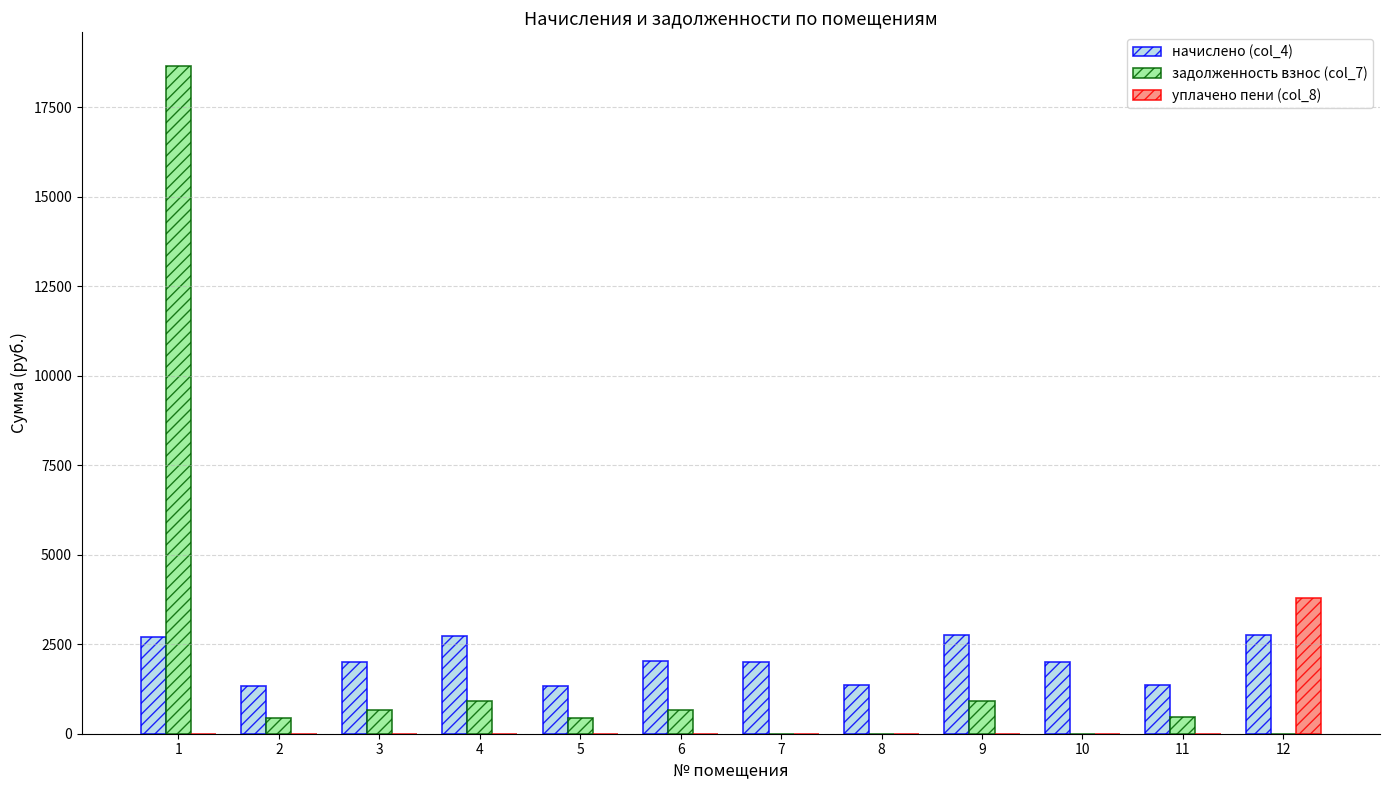

What is the sum of the начислено (col_4) values at 4 and 11?

4098.6